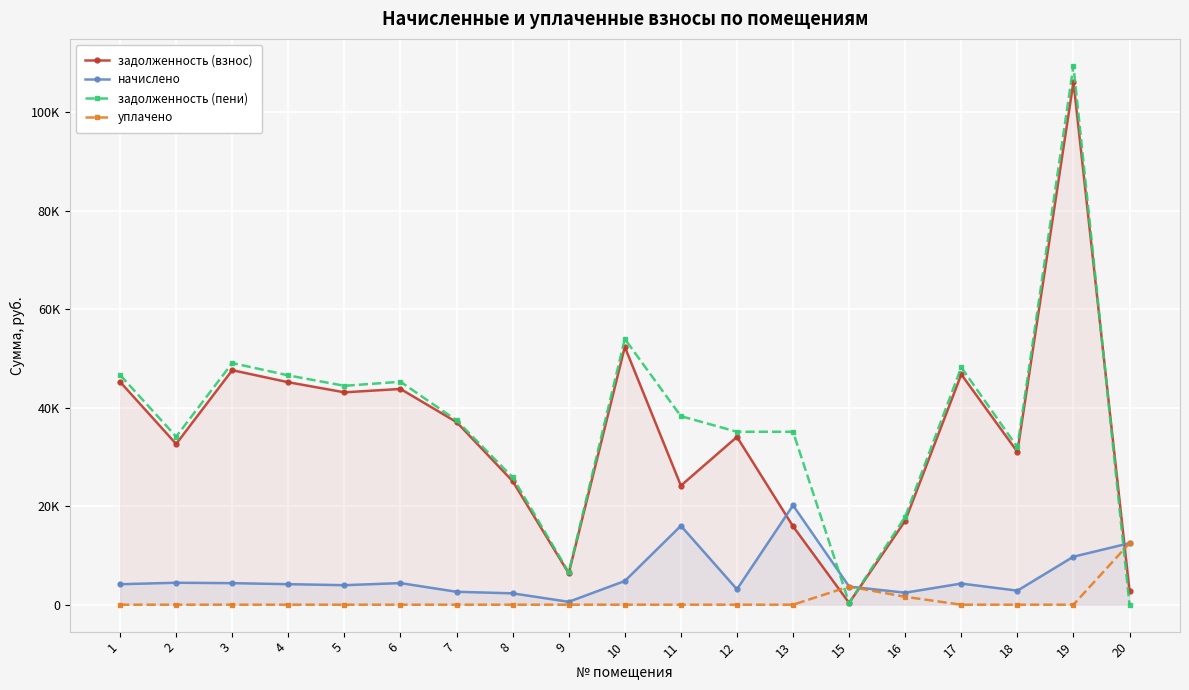

Reading left to right, list all the values displayed in this chart.

задолженность (взнос): 45263.3	32651.7	47632.8	45184.8	43136.8	43824.1	37091.5	25092.2	6379.4	52371.7	24183.4	34084.1	15918.1	357.8	17050.5	46782.1	31046.3	106201.4	2776.2
начислено: 4157.1	4458.4	4374.7	4168.3	3961.8	4385.9	2623.9	2304.5	585.9	4810.0	16023.1	3130.4	20184.1	3682.8	2438.5	4296.6	2851.4	9753.8	12493.6
задолженность (пени): 46649.0	34137.8	49091.0	46574.3	44457.4	45286.1	37444.3	25860.4	6574.7	53975.0	38290.7	35127.5	35127.5	358.4	17863.3	48214.3	31996.7	109452.7	0.0
уплачено: 0.0	0.0	0.0	0.0	0.0	0.0	0.0	0.0	0.0	0.0	0.0	0.0	0.0	3682.6	1600.0	0.0	0.0	0.0	12493.5